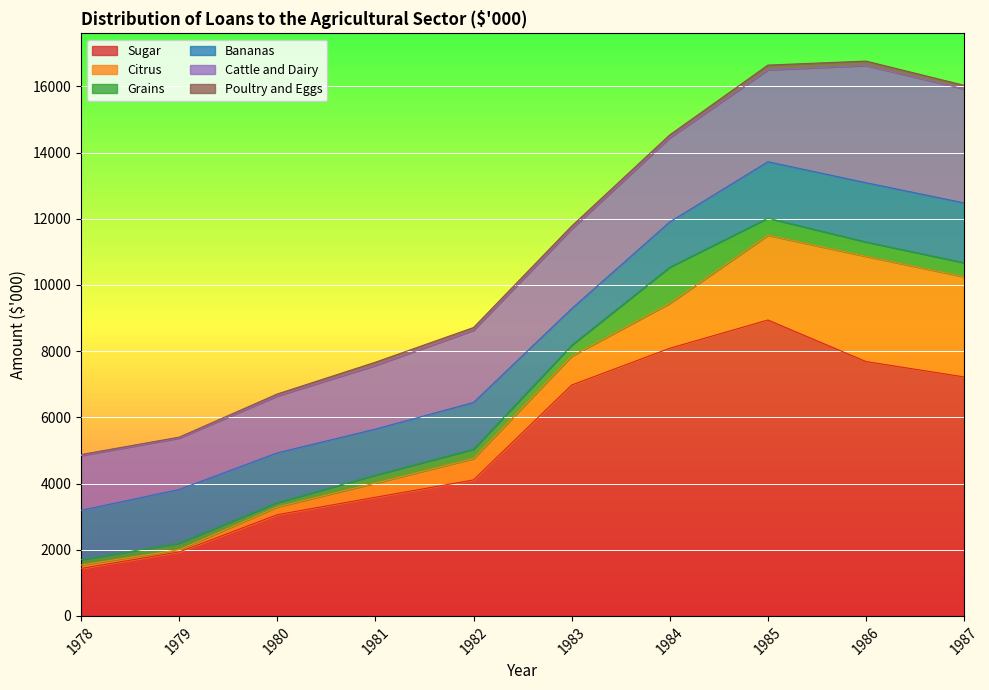

What is the difference between the maximum and second lowest values in the Citrus series?

3074